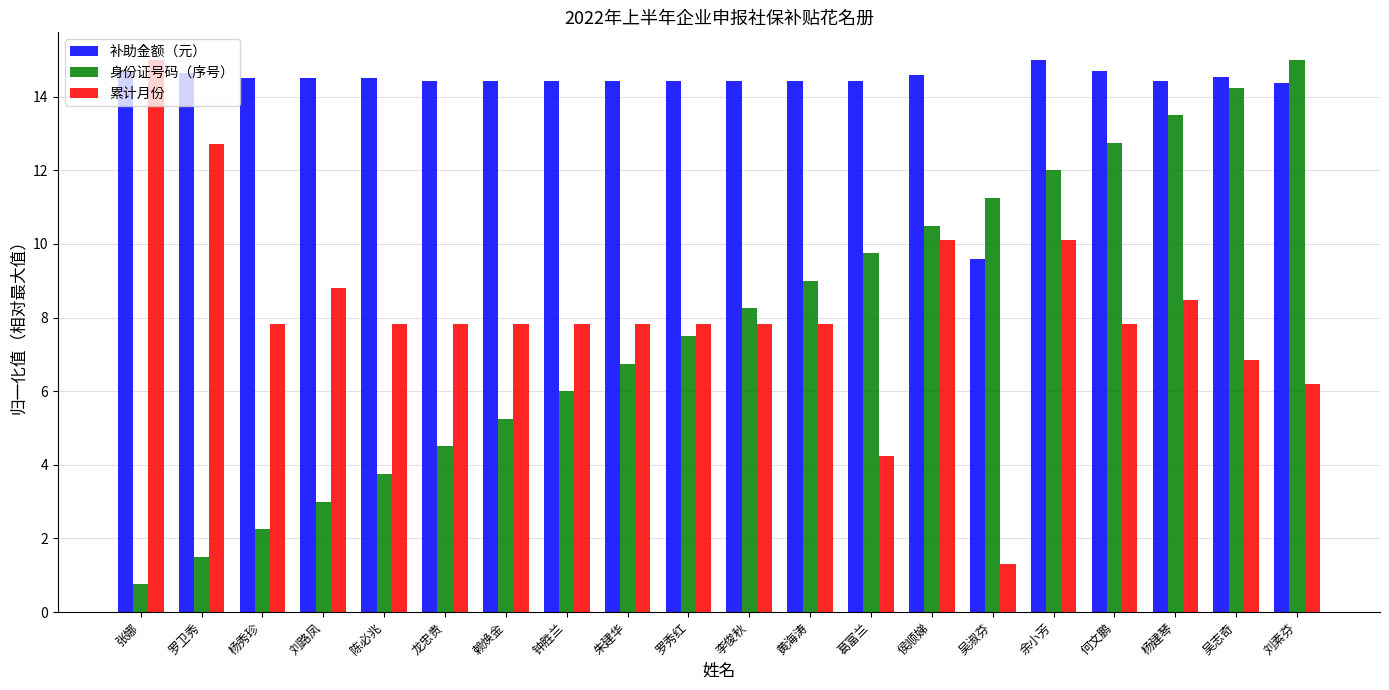

True or false: 累计月份 has a value of 11.4 at 杨秀珍.

False